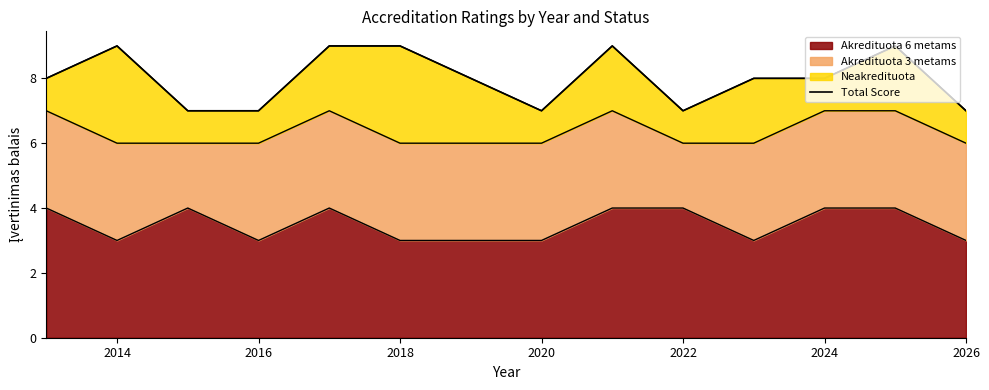

The value of Akredituota 6 metams at 2020 is 5. True or false?

False